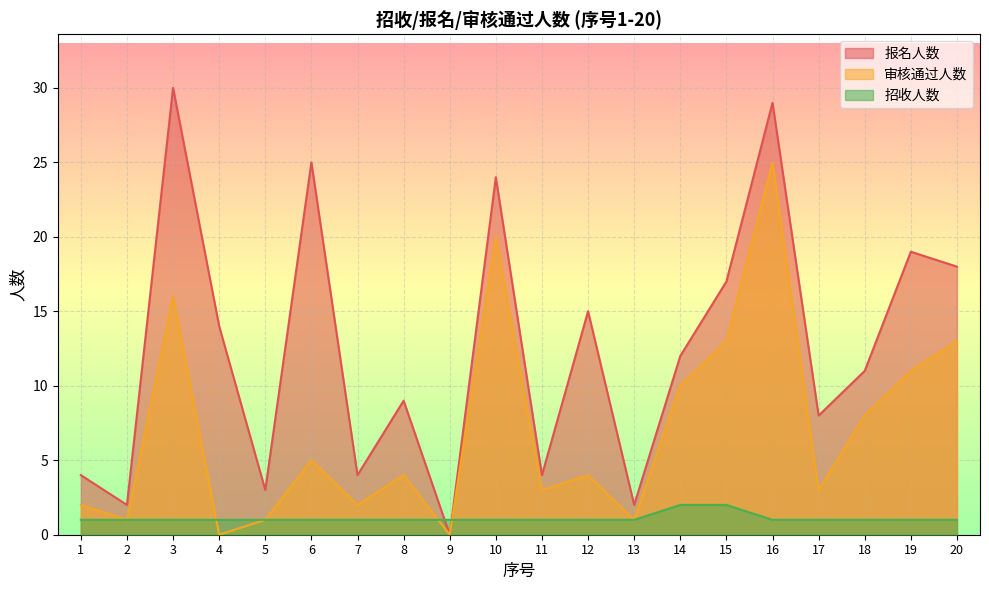

What is the greatest value displayed?

30